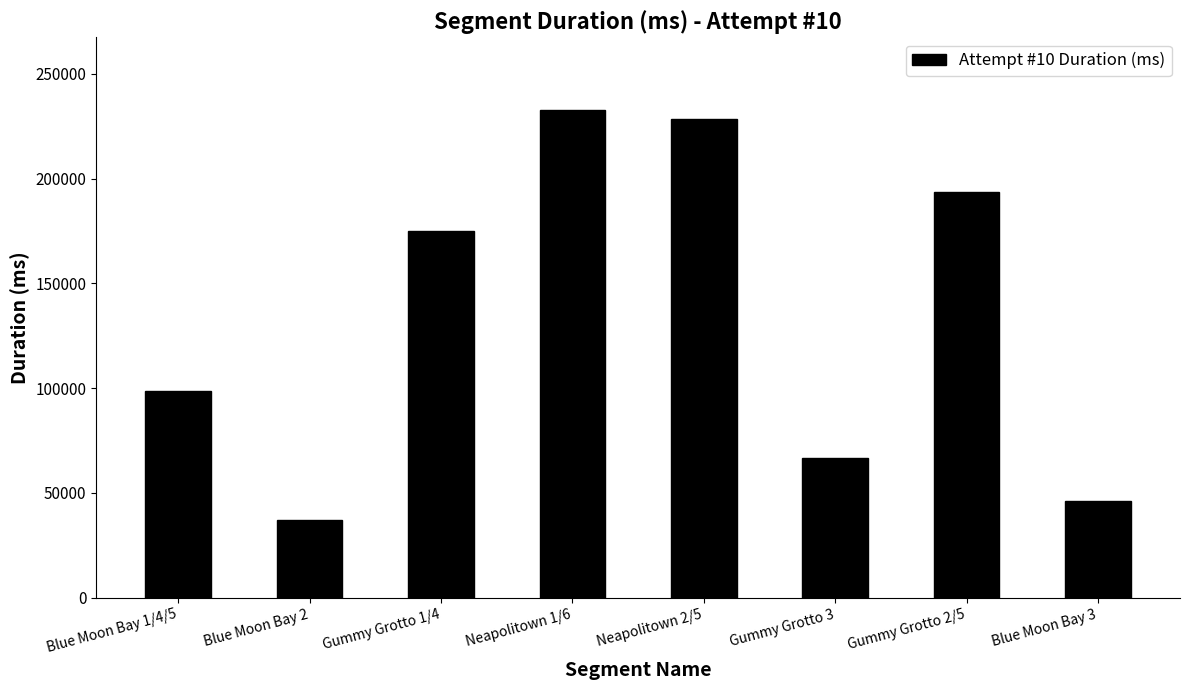

Does the chart contain any negative values?

No